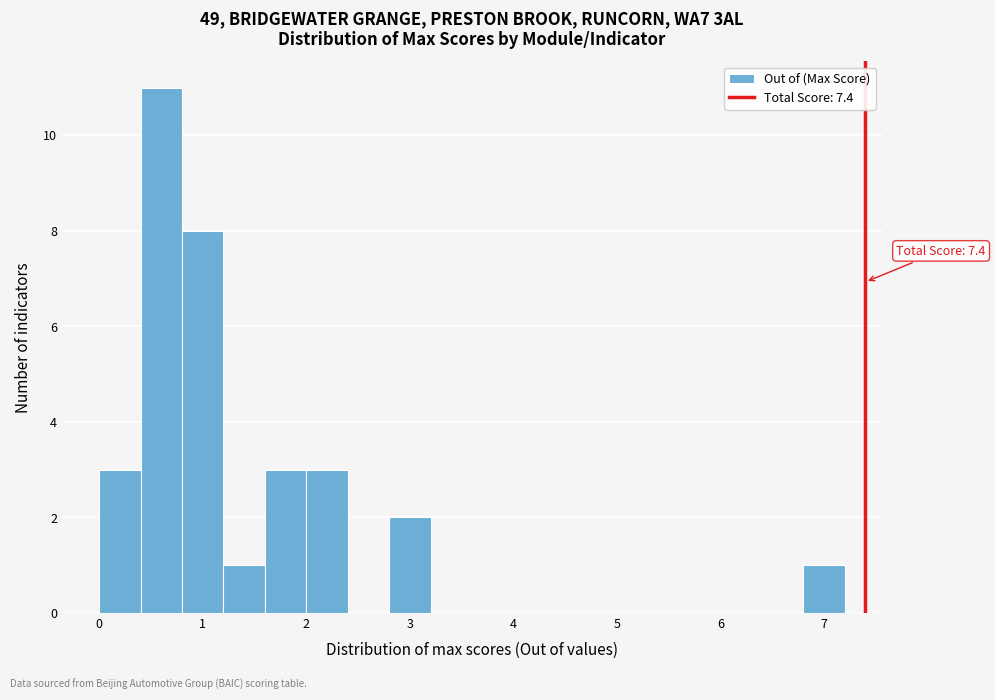

Over which range of the x-axis is the bar tallest?

0.4 to 0.8